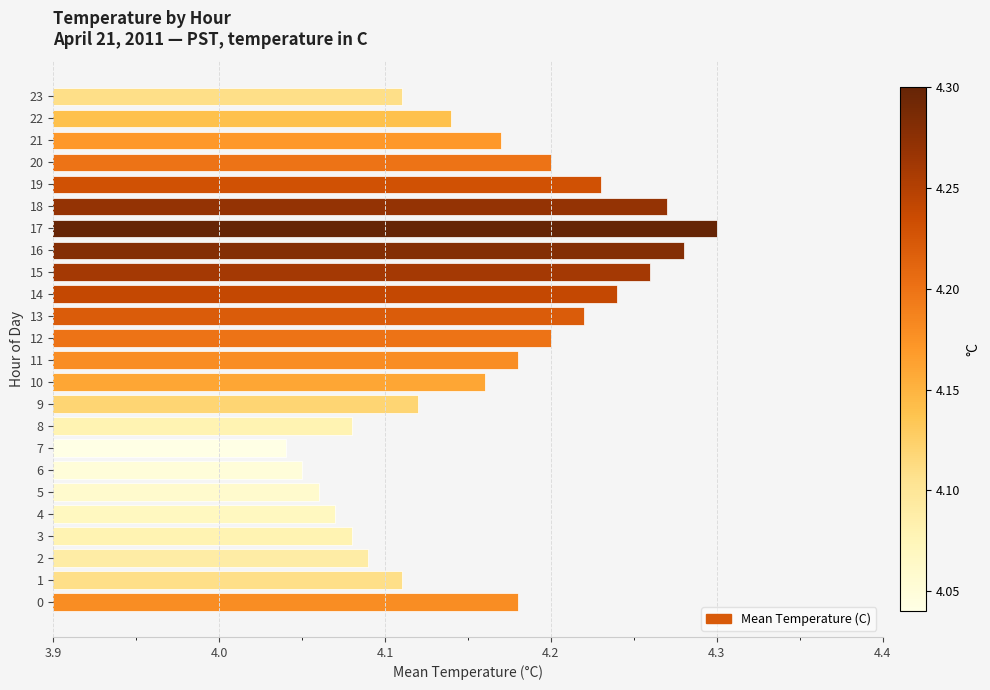

What is the difference between the maximum and minimum values?

0.3